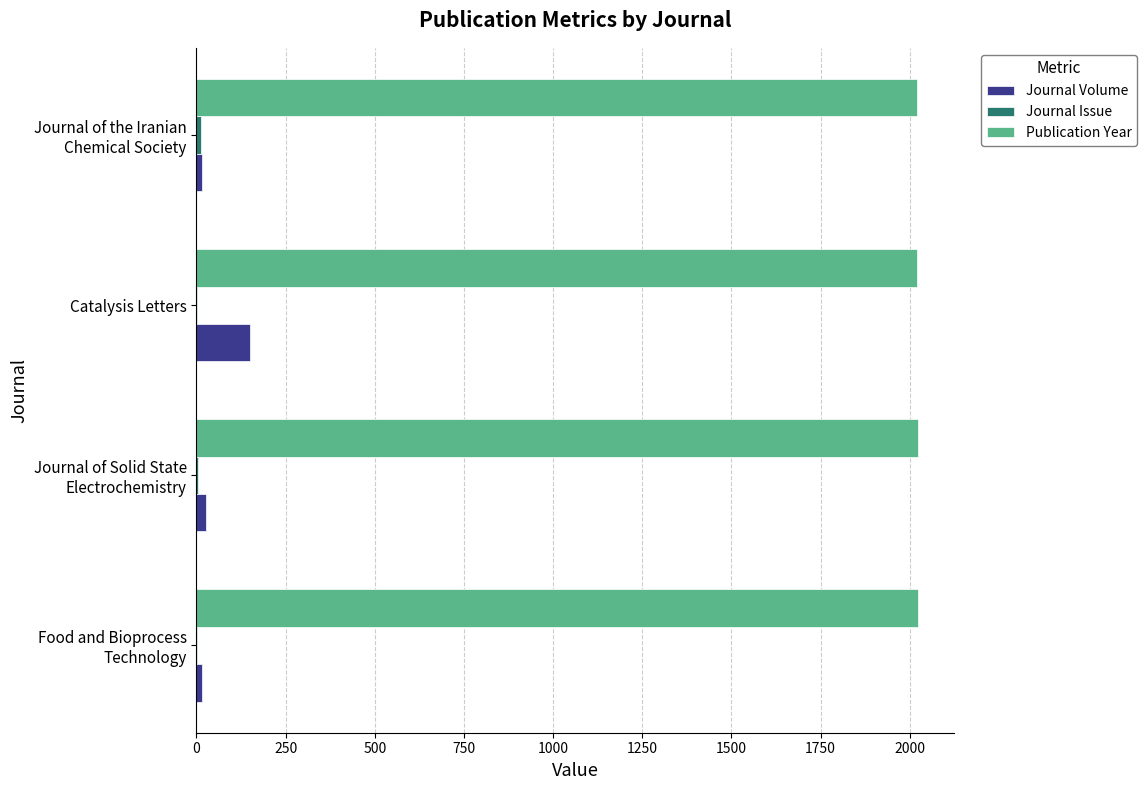

What is the greatest value displayed?

2024